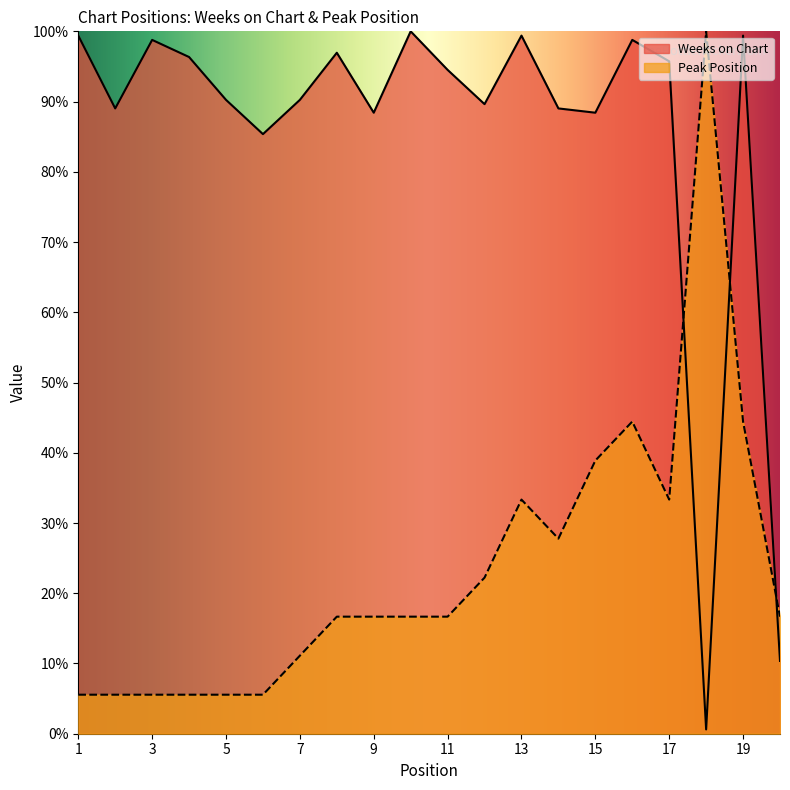

Which has a higher value, 5 or 19?

19